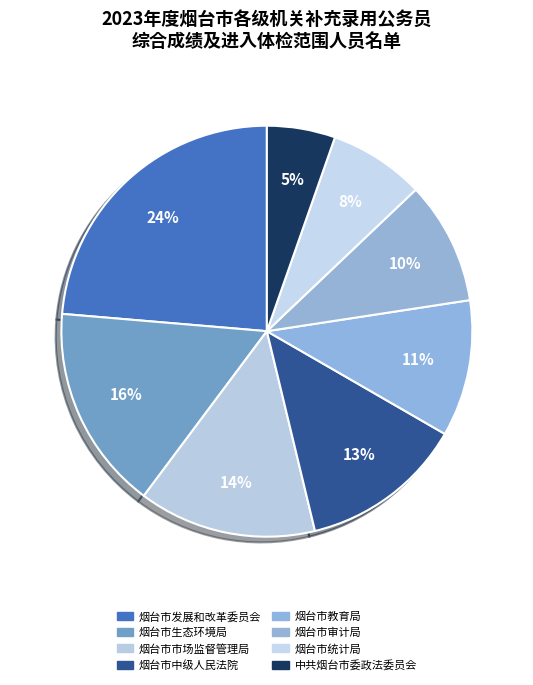

Does any single category account for the majority?

No